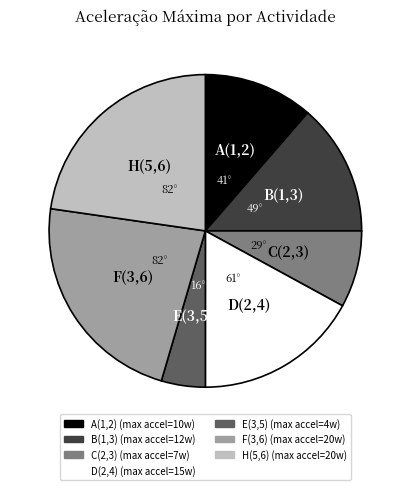

Is there any slice that represents more than half of the pie?

No